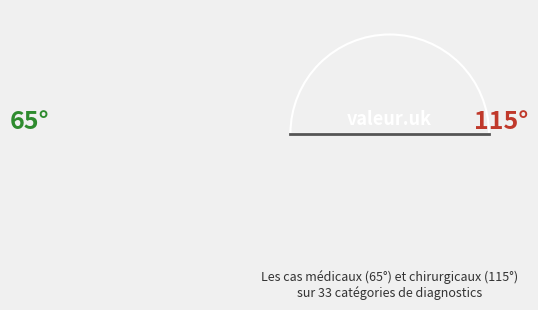

To the nearest percent, what is the difference between the largest and smallest slice percentages?

27%